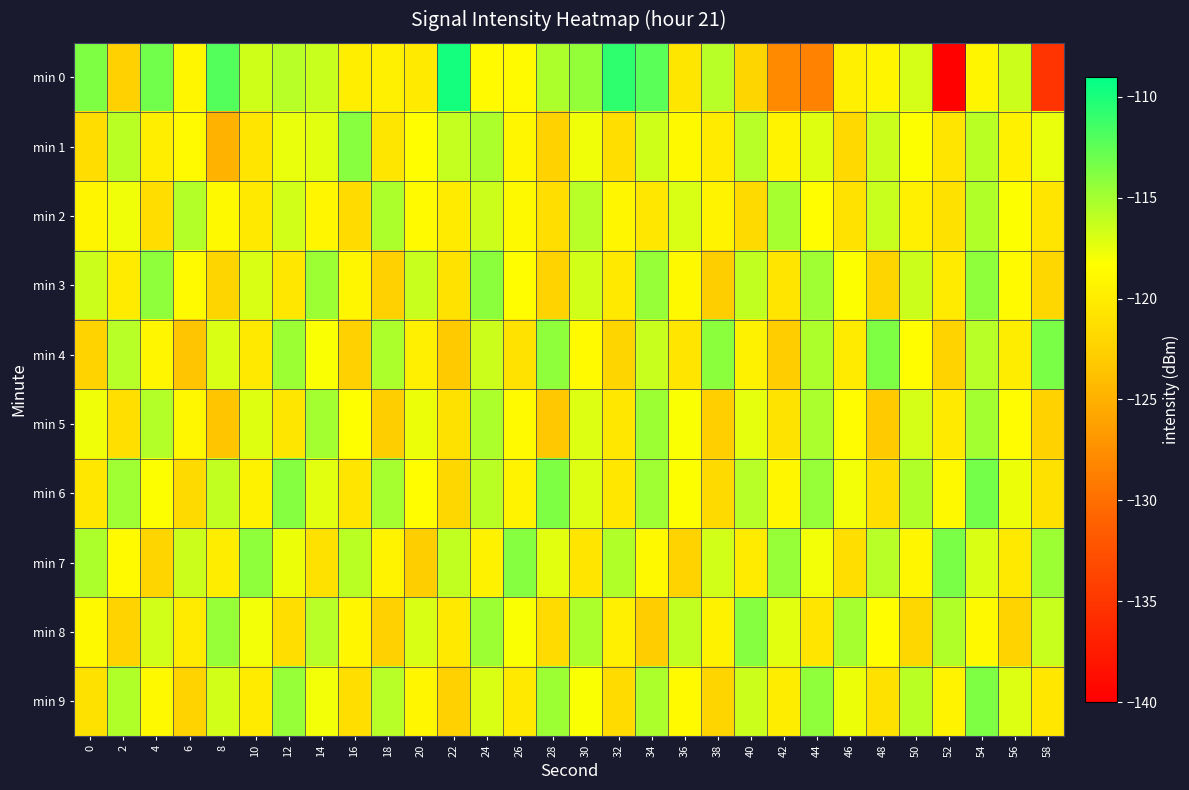

Which series has the largest total across all categories?

min 6